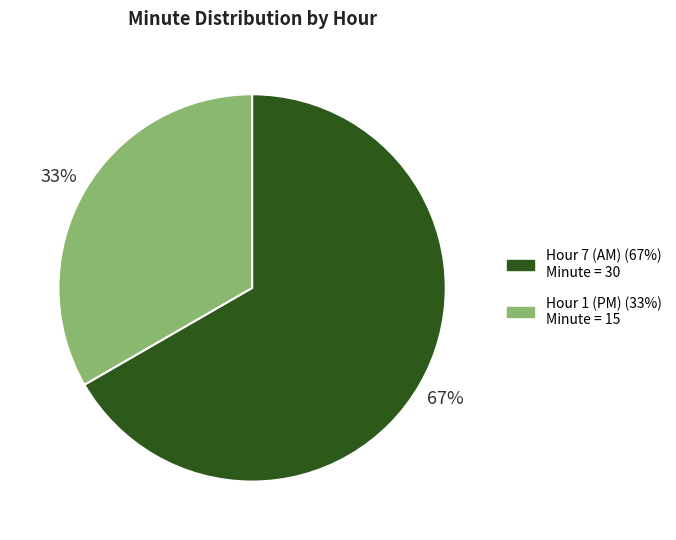

Does any single category account for the majority?

Yes